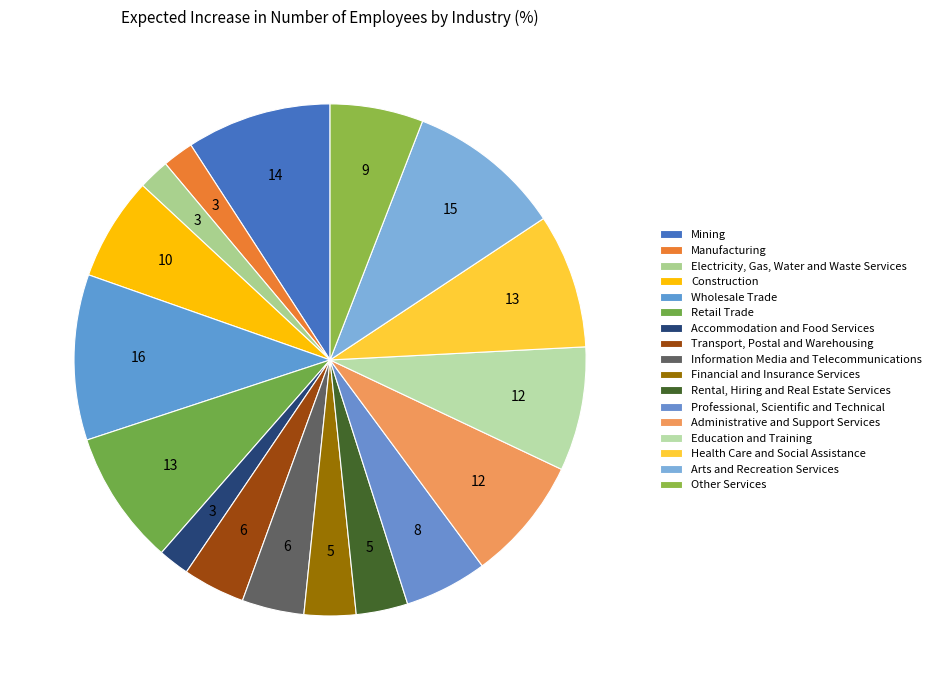

What is the total percentage of Arts and Recreation Services and Manufacturing?

11.8%